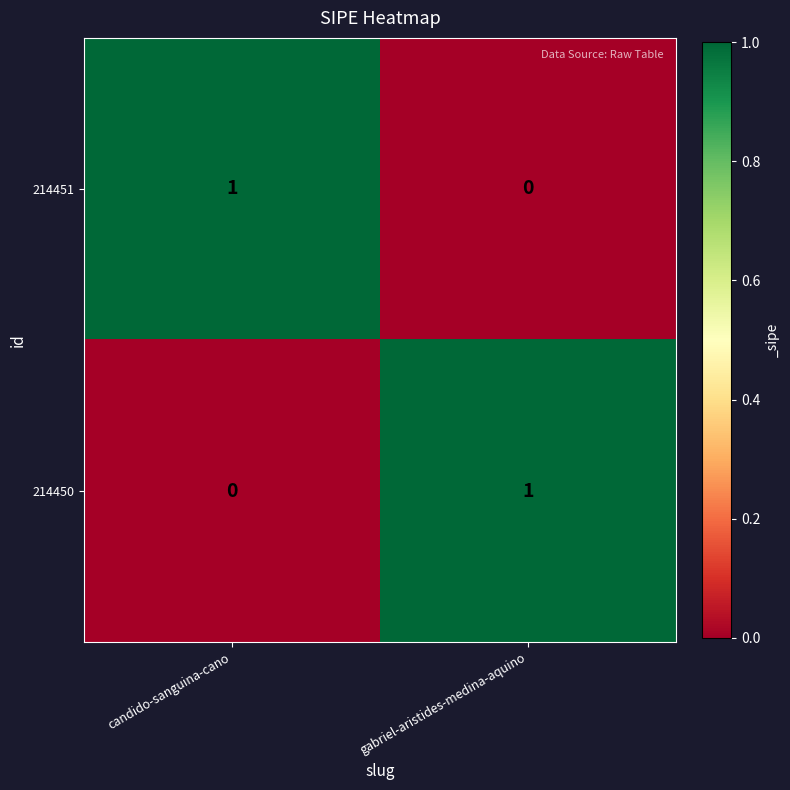

How many data points does each series have?

2